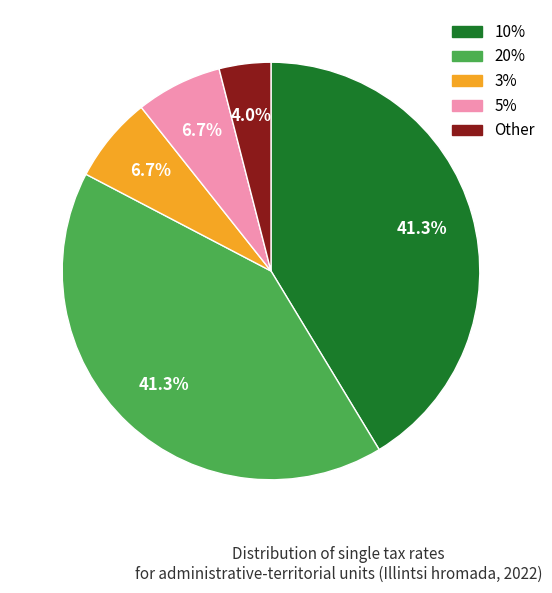

Approximately how many times larger is the value at Other compared to 5%?

0.6